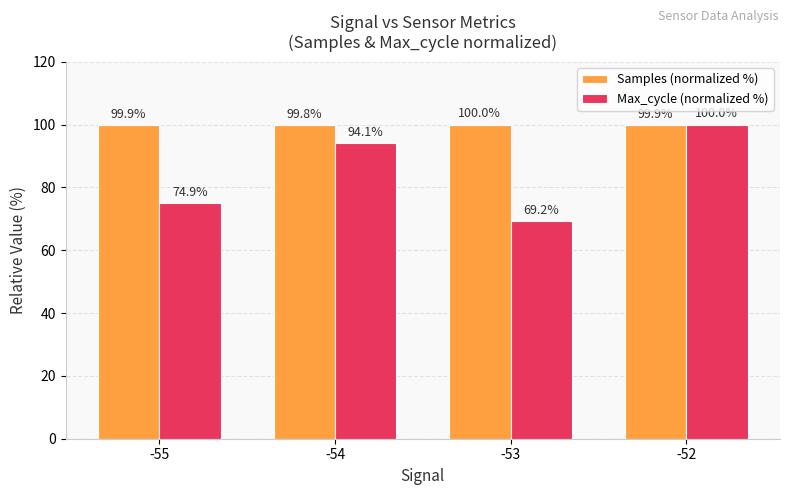

What is the sum of all Max_cycle (normalized %) values?

338.2